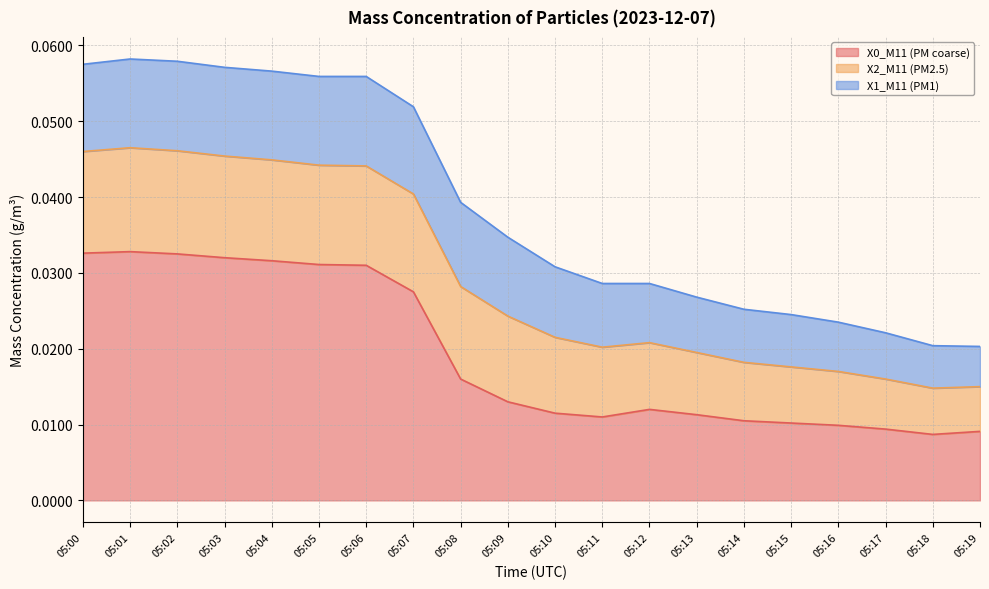

Which series changed the most between 05:02 and 05:10?

X0_M11 (PM coarse)